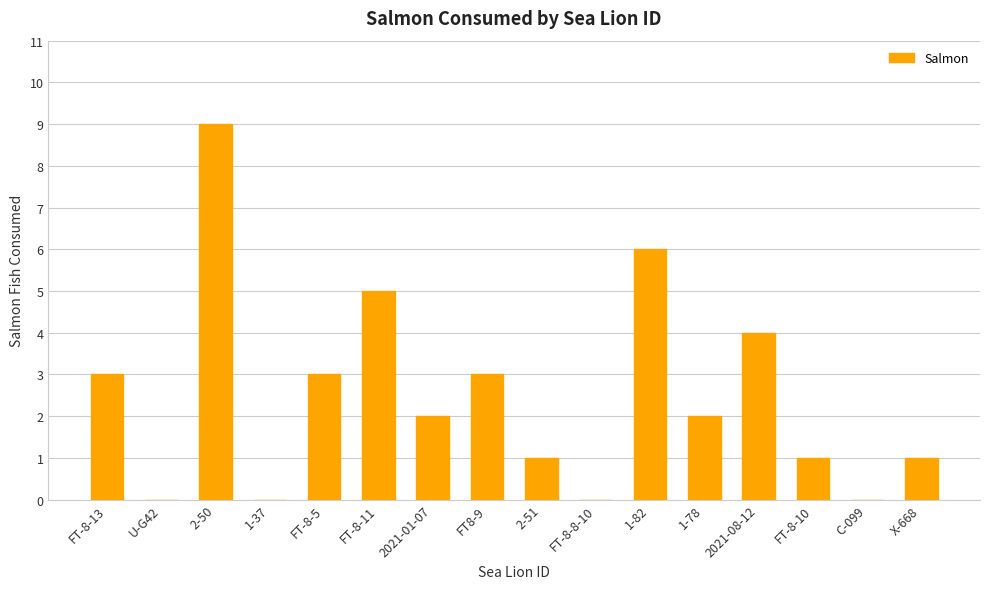

What is the approximate value at 1-78?

2